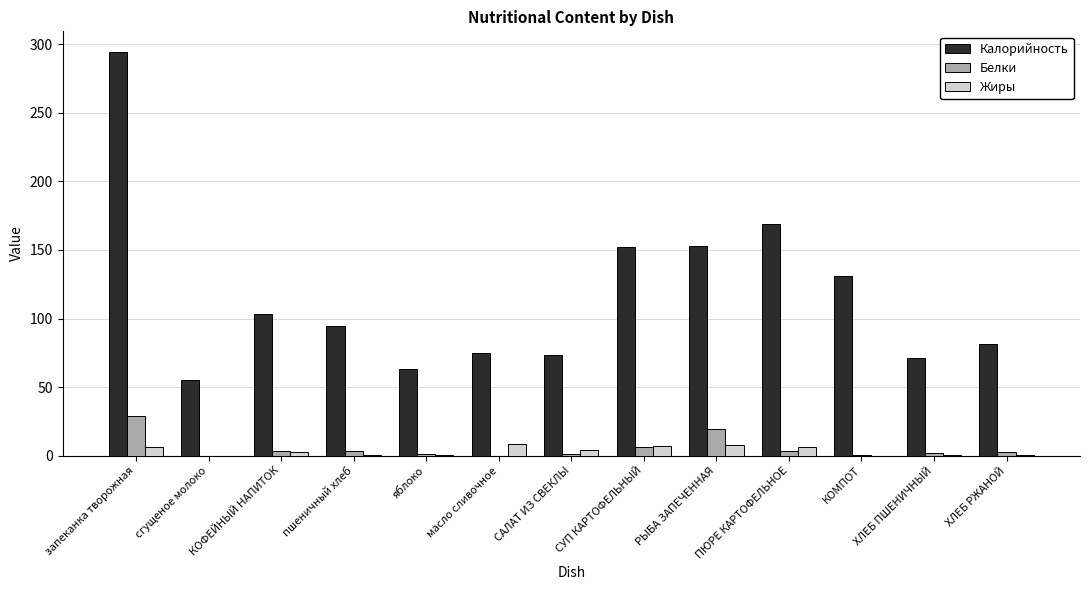

Between КОФЕЙНЫЙ НАПИТОК and САЛАТ ИЗ СВЕКЛЫ, which series saw the biggest shift?

Калорийность